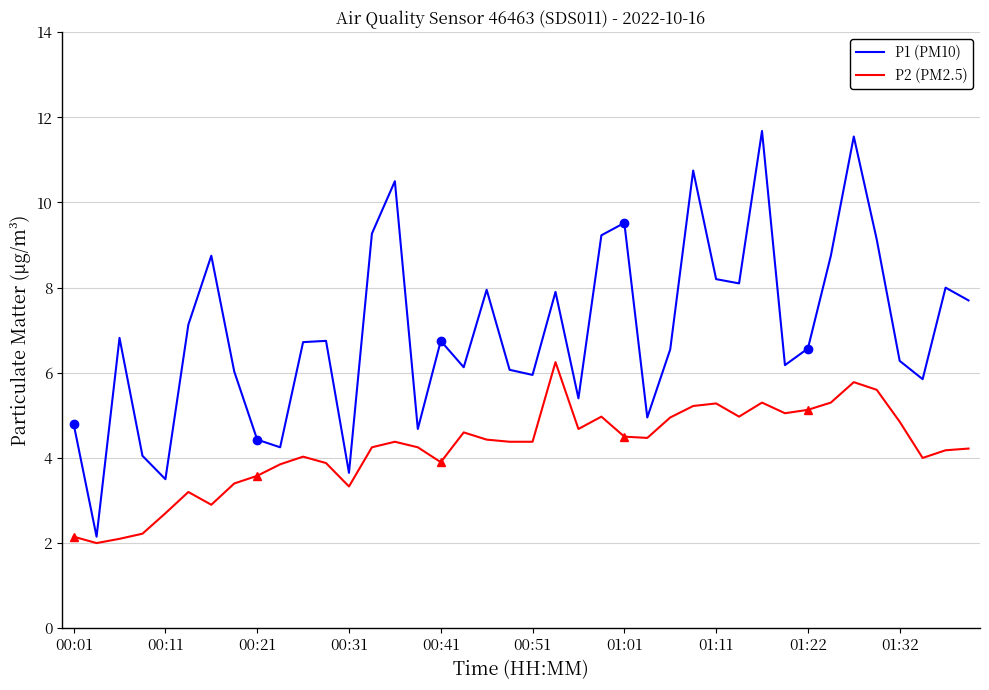

True or false: P1 (PM10) has a value of 8.0 at 18.

True